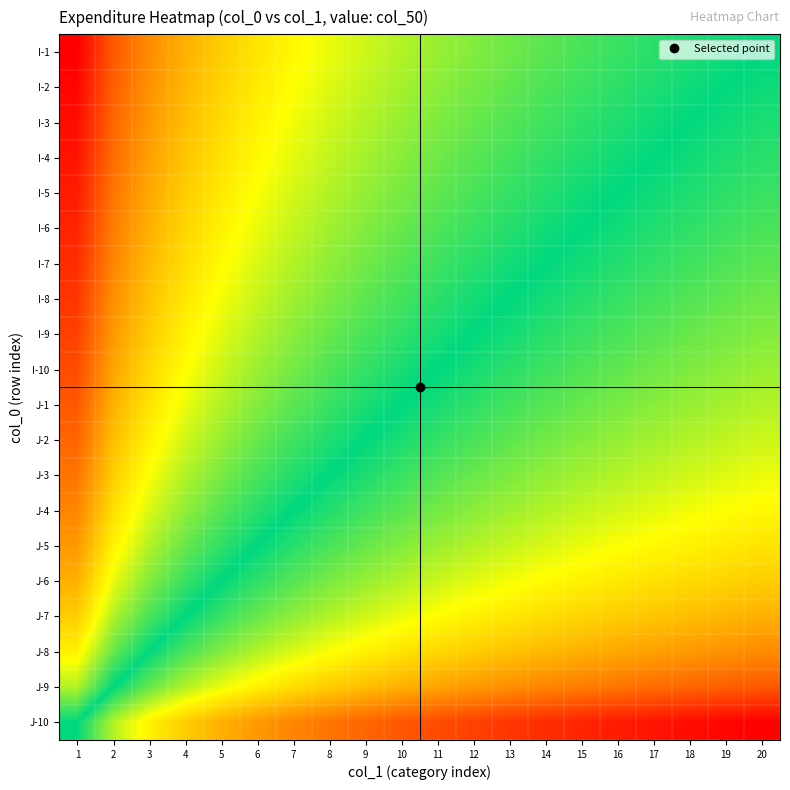

What is the difference between the highest and lowest values at 18?

0.5